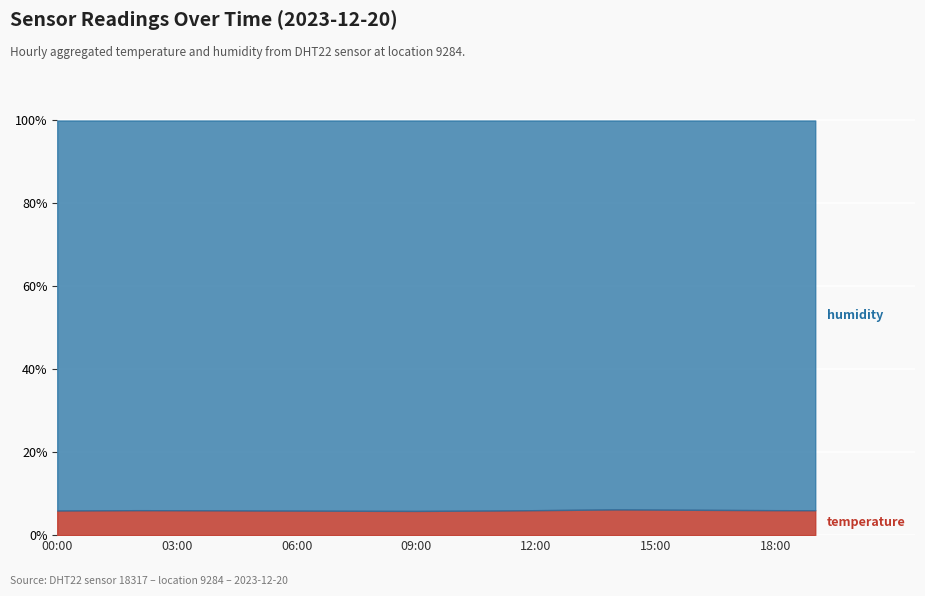

List the series in order of their overall mean, lowest first.

temperature, humidity